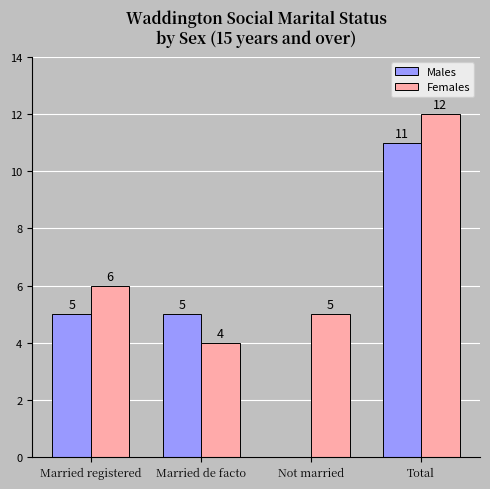

What is the total value across all series at Married registered?

11